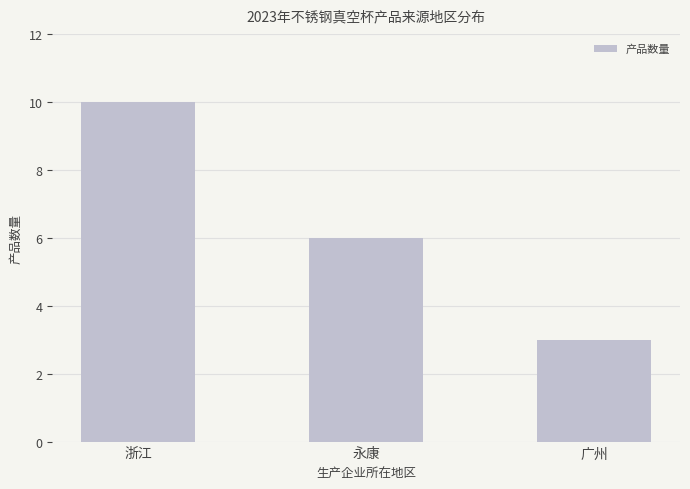

How many bars are there in total?

3